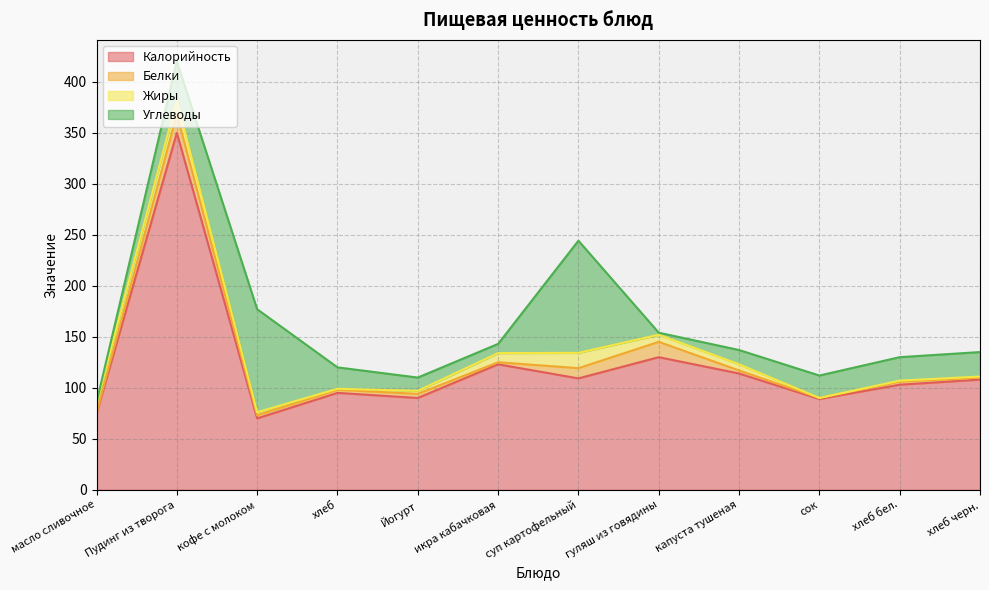

What is the average value of the Жиры series?

5.8